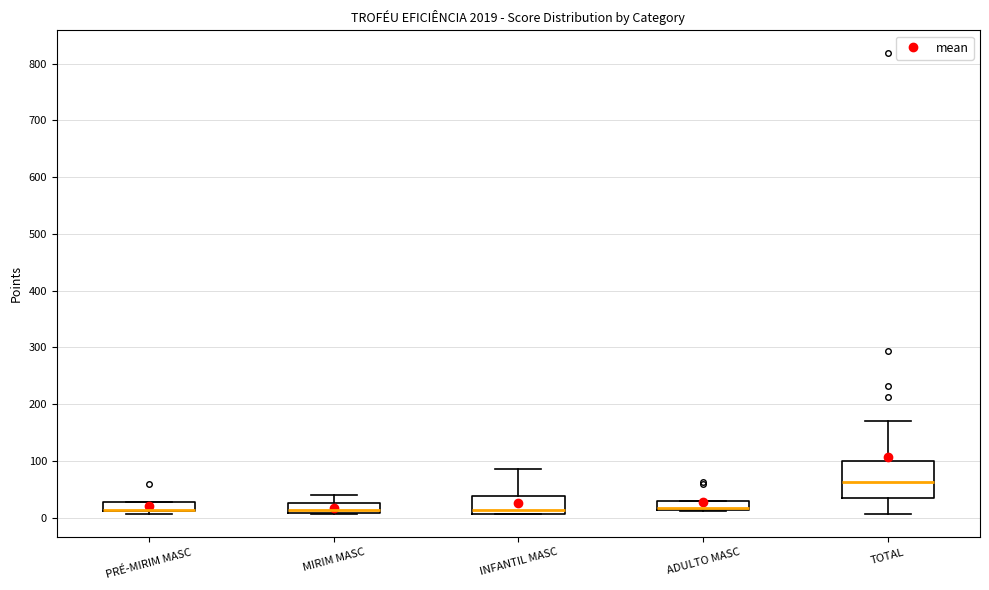

Reading left to right, read every box against the y-axis: the position of its median line, the range the box covers, and the ends of its whiskers. The values are not printed on the chart, so give them approximately, as read against the axis.

PRÉ-MIRIM MASC: median 10 (drawn on the box's lower edge), box 10 to 30, whiskers 10 (just below the box's lower edge) to 30
MIRIM MASC: median 10 (inside the box), box 10 to 30, whiskers 10 to 40
INFANTIL MASC: median 10 (just above the box's lower edge), box 10 to 40, whiskers 10 to 90
ADULTO MASC: median 20 (drawn on the box's lower edge), box 10 to 30, whiskers 10 to 30
TOTAL: median 60, box 30 to 100, whiskers 10 to 170